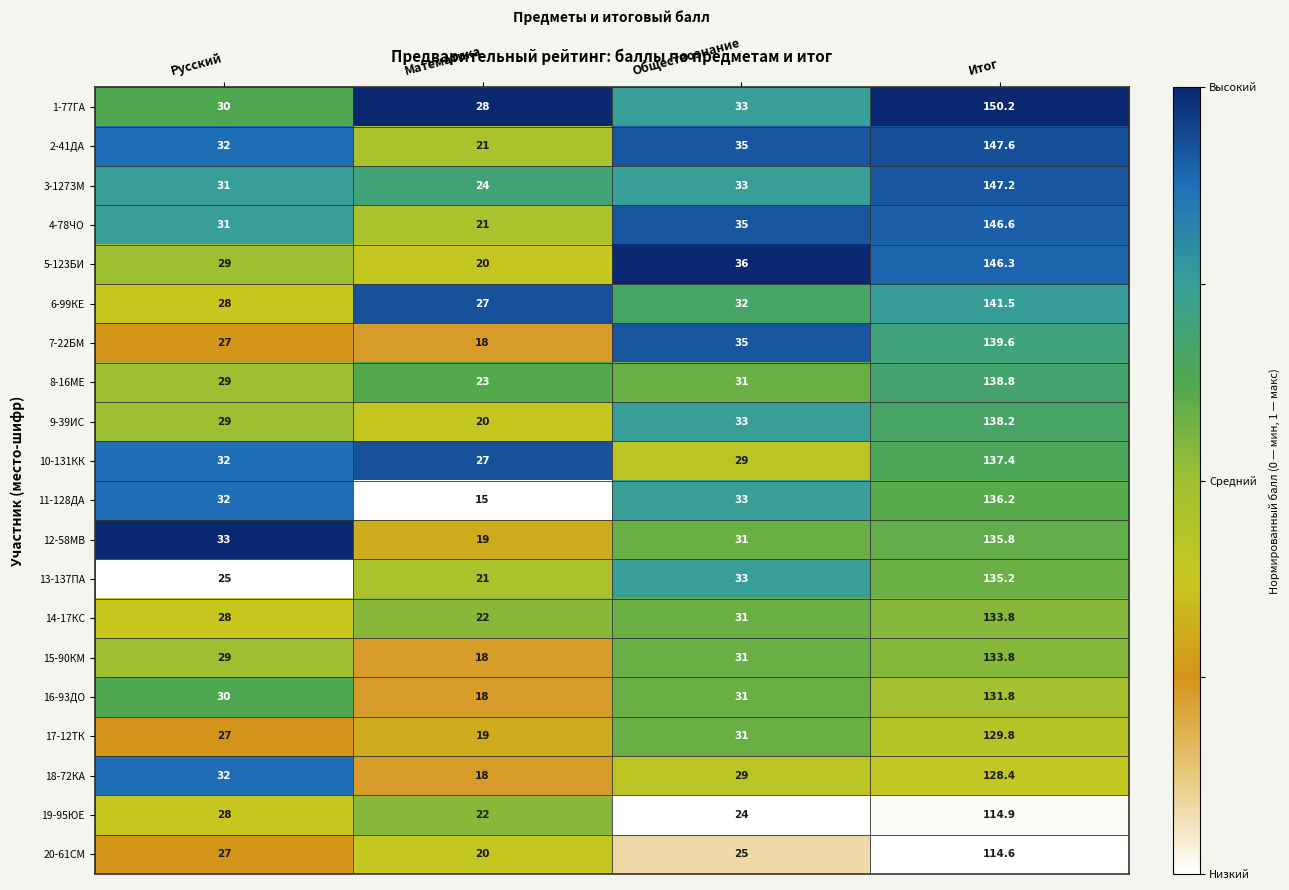

List the labels in order of 19-95ЮЕ value, smallest first.

Математика, Обществознание, Русский, Итог